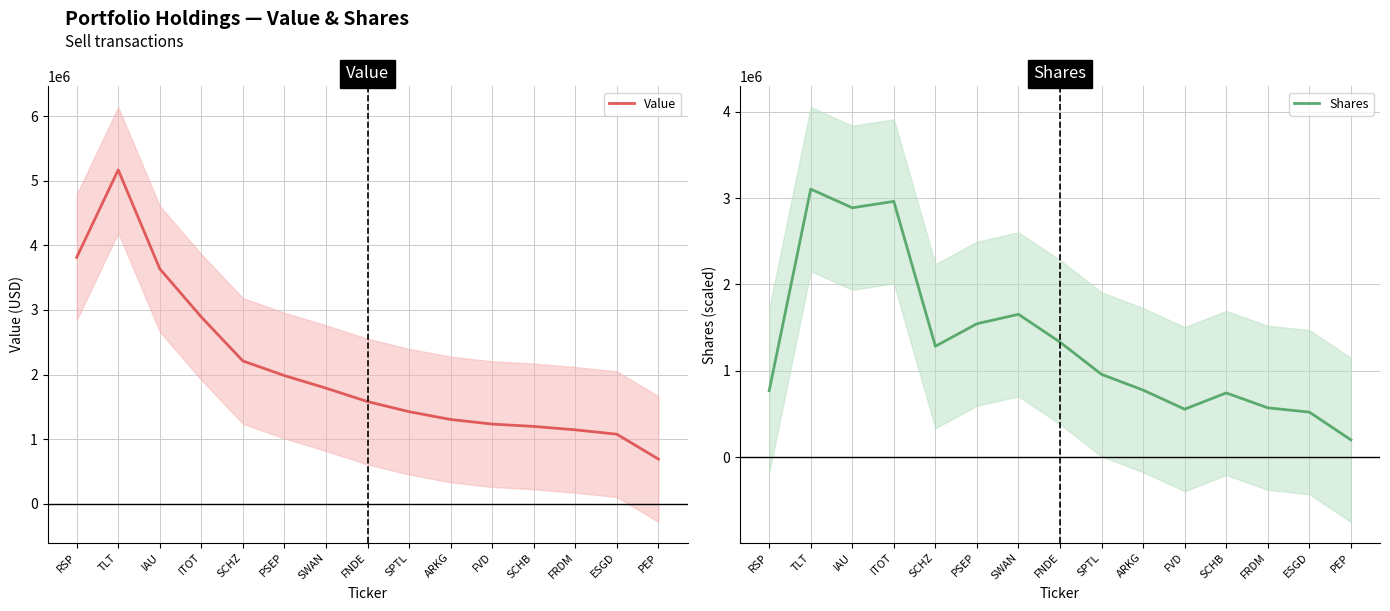

At which label is Shares closest to 1652010?

SWAN